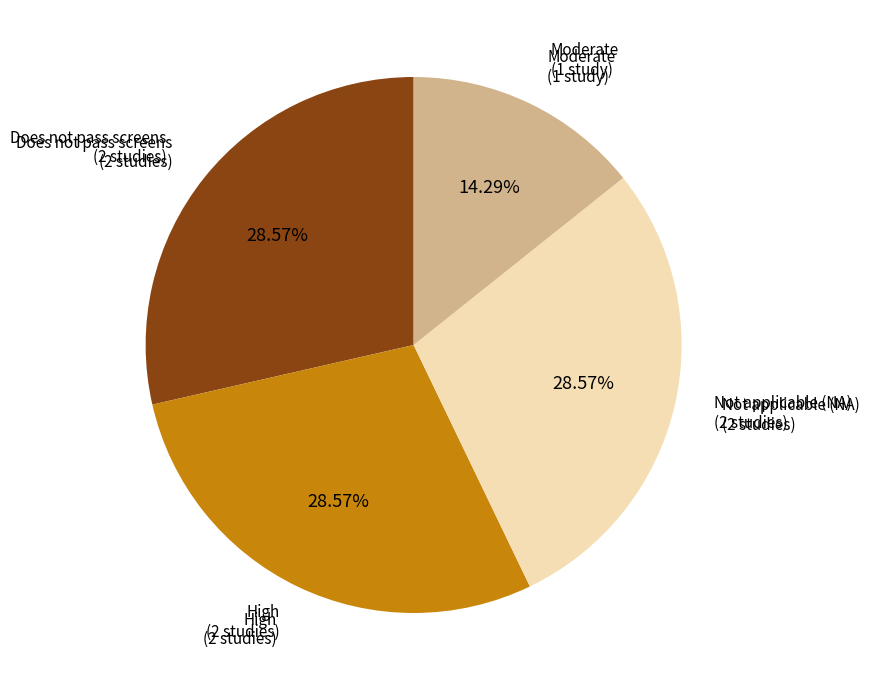

Is there a majority slice in this chart?

No